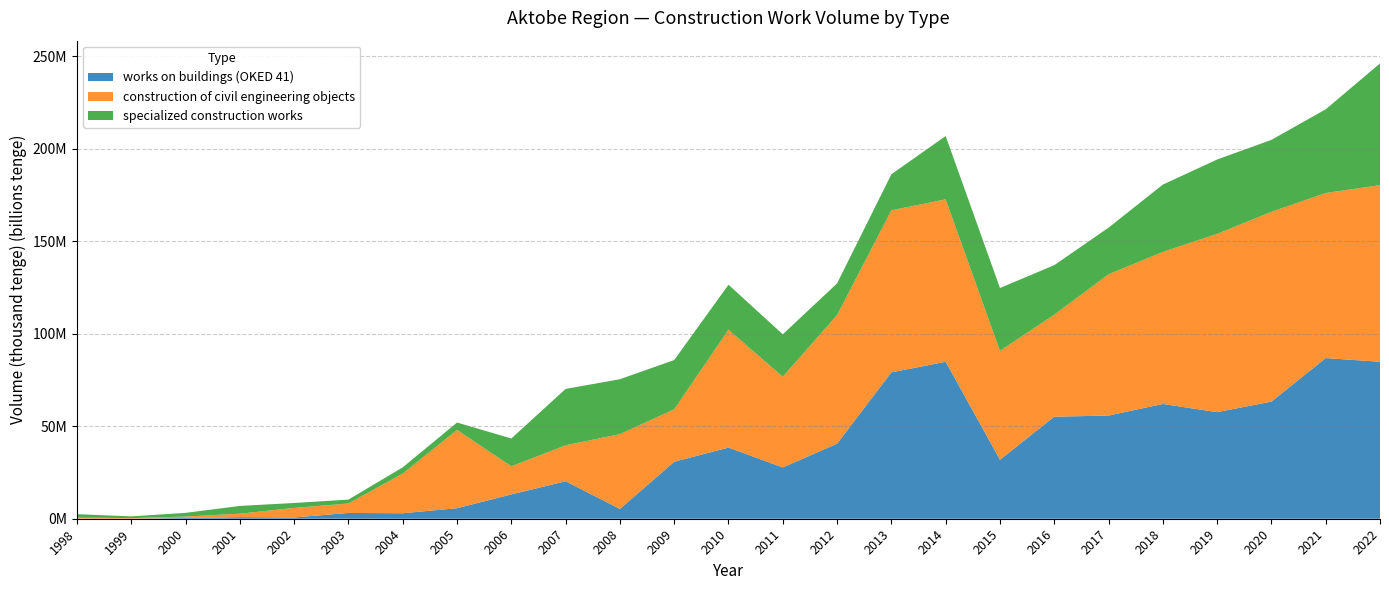

Reading left to right, list all the values displayed in this chart.

works on buildings (OKED 41): 1998=39680	1999=44849	2000=411332	2001=851096	2002=683831	2003=3122452	2004=2962711	2005=5690885	2006=13141275	2007=20254521	2008=5286103	2009=30796709	2010=38453383	2011=27709007	2012=40565253	2013=79113941	2014=84834632	2015=31877597	2016=55144888	2017=55765834	2018=62032354	2019=57609105	2020=63301737	2021=86838298	2022=84832678
construction of civil engineering objects: 1998=549008	1999=291195	2000=764936	2001=1871614	2002=5164339	2003=5121802	2004=21462612	2005=42312437	2006=15184948	2007=19429233	2008=40457926	2009=28344208	2010=63724560	2011=49032757	2012=69550214	2013=87587751	2014=87795129	2015=58857630	2016=55161512	2017=76363501	2018=82209166	2019=96340240	2020=102585795	2021=89190651	2022=95482513
specialized construction works: 1998=1887383	1999=937510	2000=1988374	2001=4198813	2002=2667649	2003=2102089	2004=3354557	2005=3992042	2006=15046402	2007=30472335	2008=29663554	2009=26632193	2010=24300819	2011=22938327	2012=17085272	2013=19466200	2014=34207571	2015=33973230	2016=26742211	2017=25184017	2018=36347056	2019=40195592	2020=38879434	2021=45257247	2022=65769082